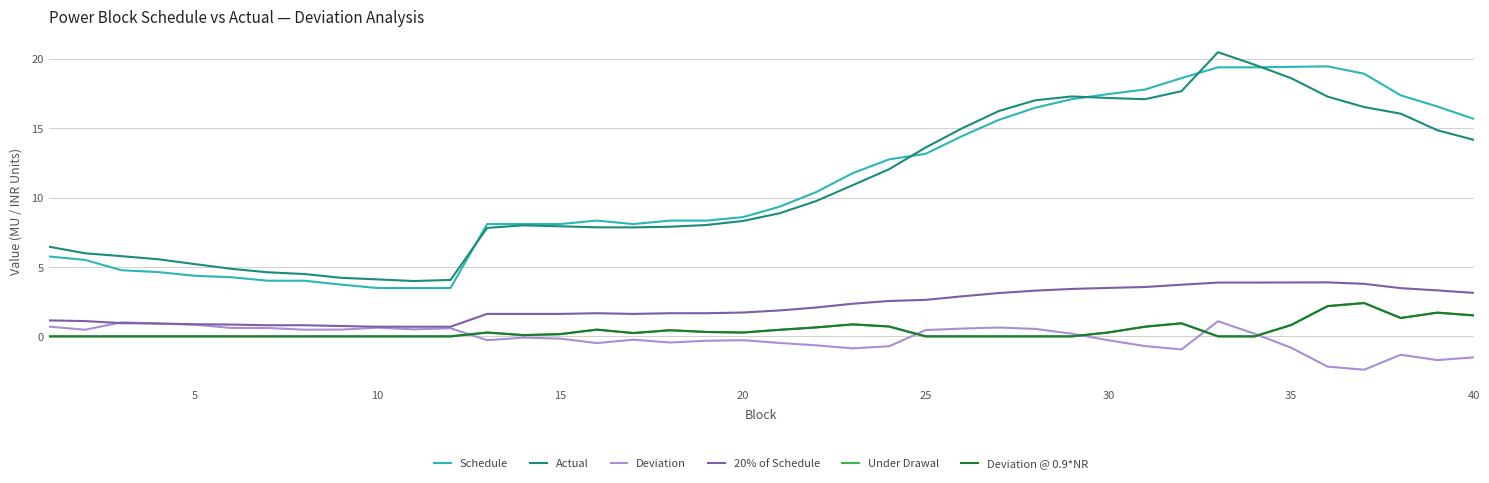

What is the difference between the maximum and second lowest values in the Deviation series?

3.3